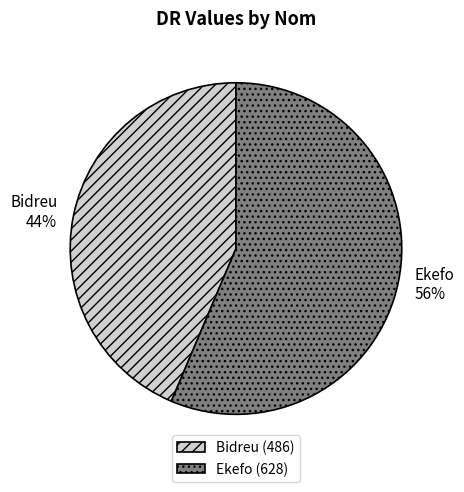

Combined, do Bidreu and Ekefo account for over 50%?

Yes